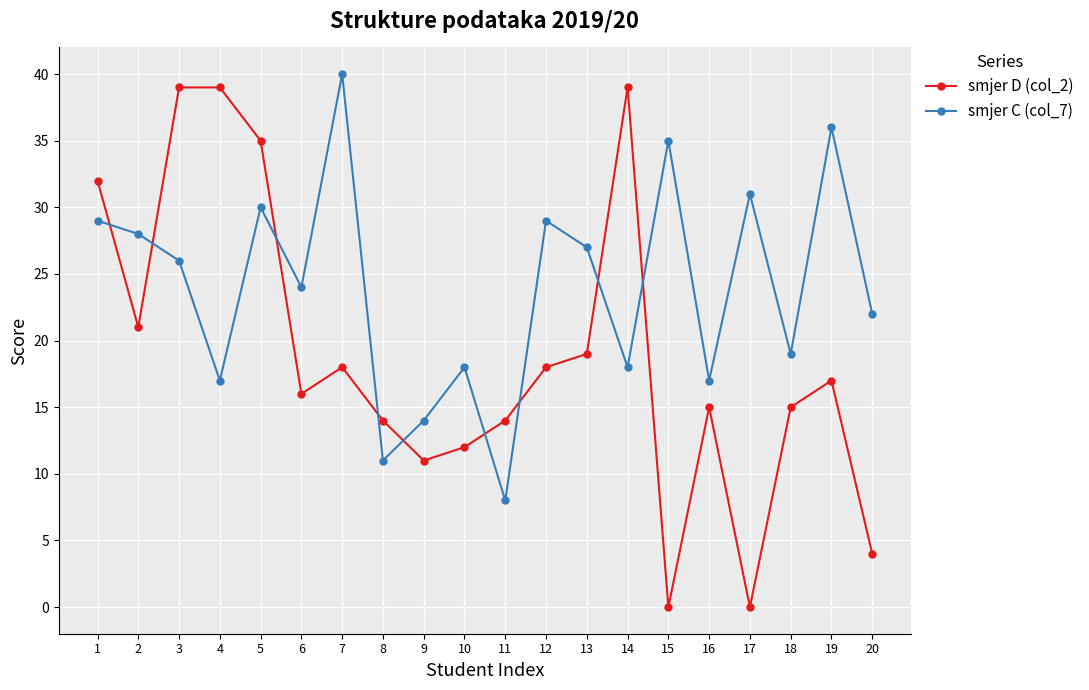

Reading left to right, what are all the values shown in this chart?

smjer D (col_2): 32	21	39	39	35	16	18	14	11	12	14	18	19	39	0	15	0	15	17	4
smjer C (col_7): 29	28	26	17	30	24	40	11	14	18	8	29	27	18	35	17	31	19	36	22